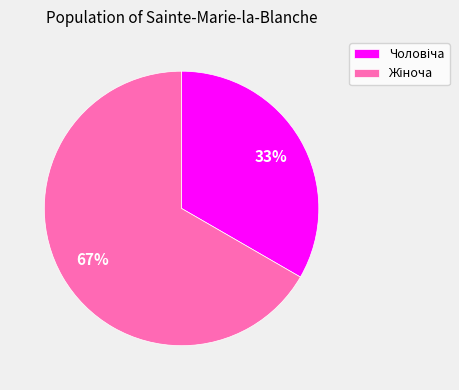

Is there a majority slice in this chart?

Yes